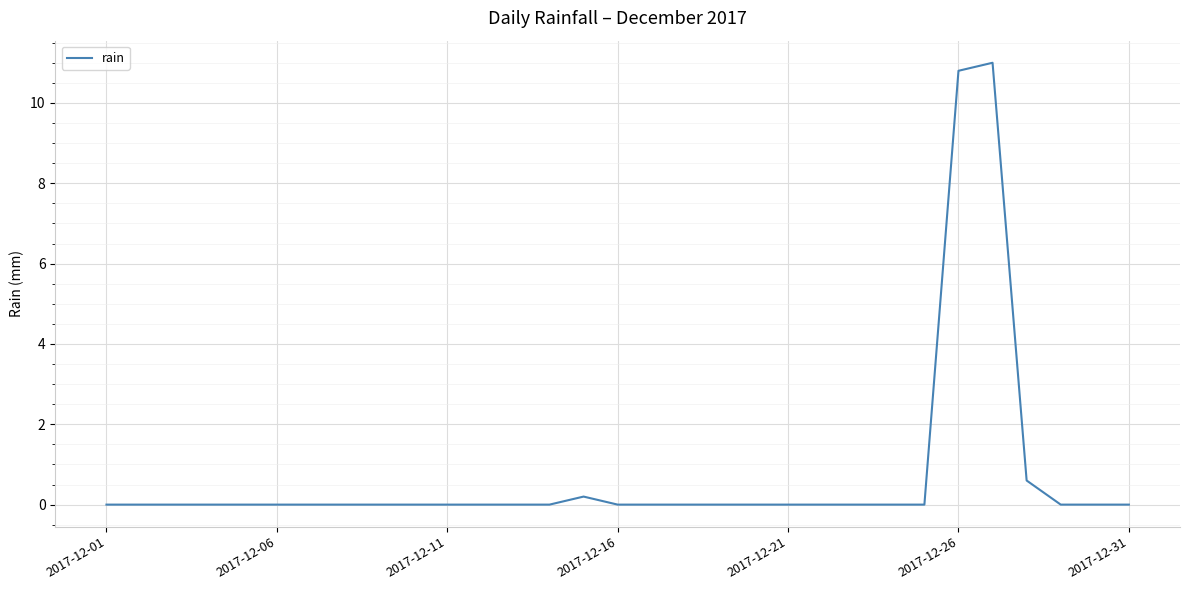

What is the greatest value displayed?

11.0